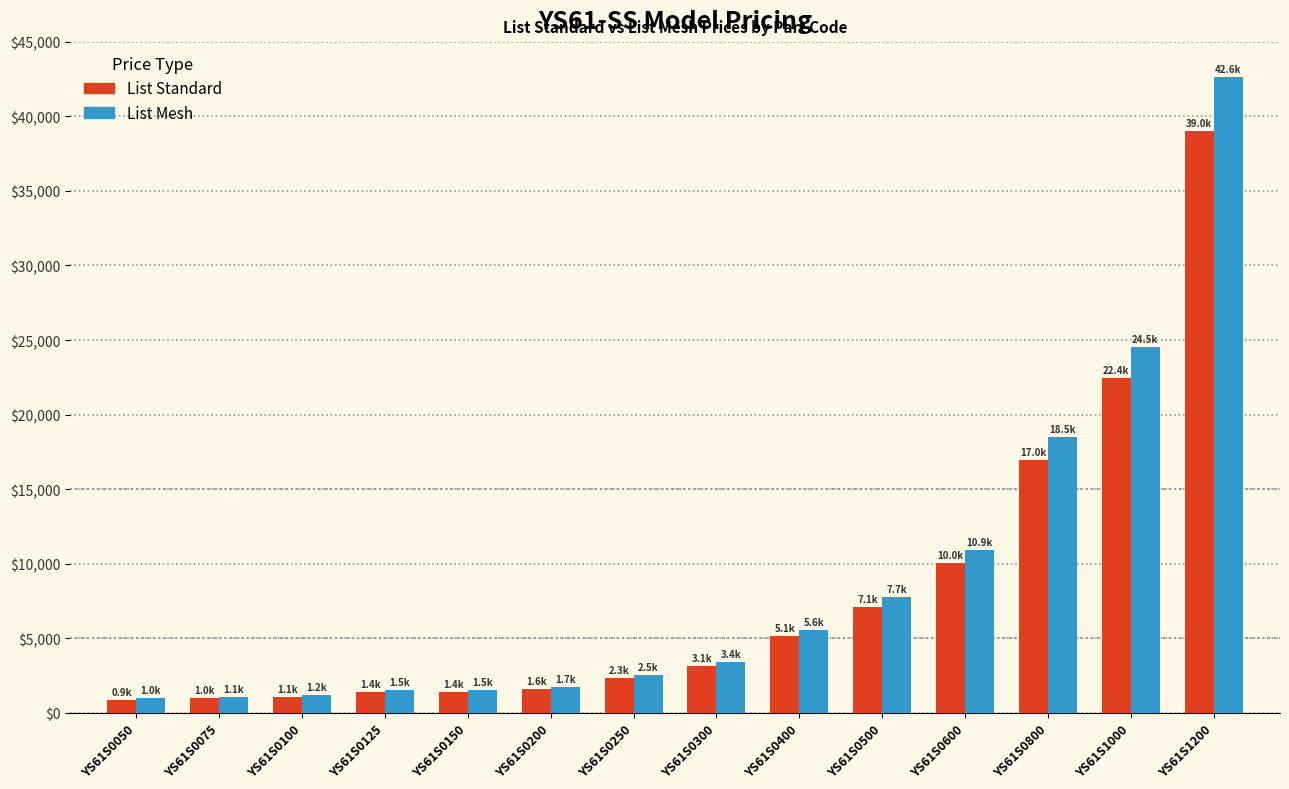

What is the spread (max minus min) of values at YS61S0400?

440